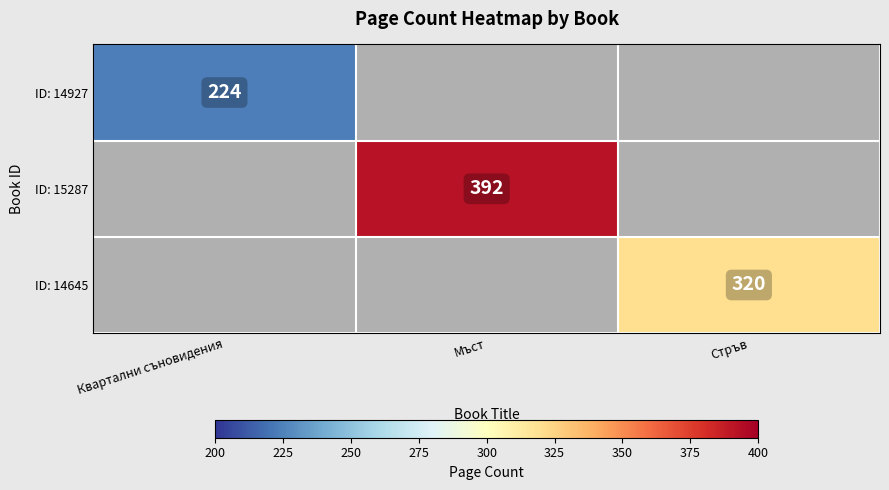

The value of ID: 14645 at Стръв is 320. True or false?

True